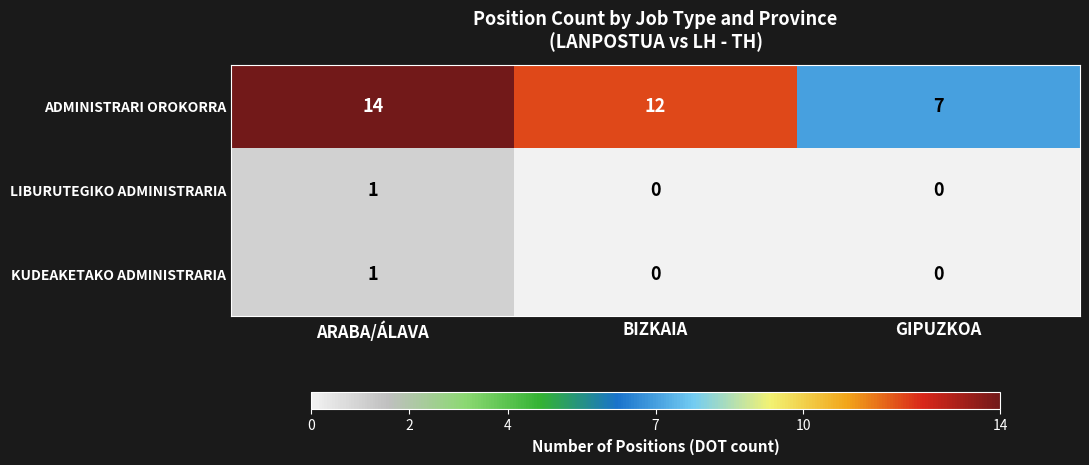

True or false: LIBURUTEGIKO ADMINISTRARIA has a value of 0 at GIPUZKOA.

True